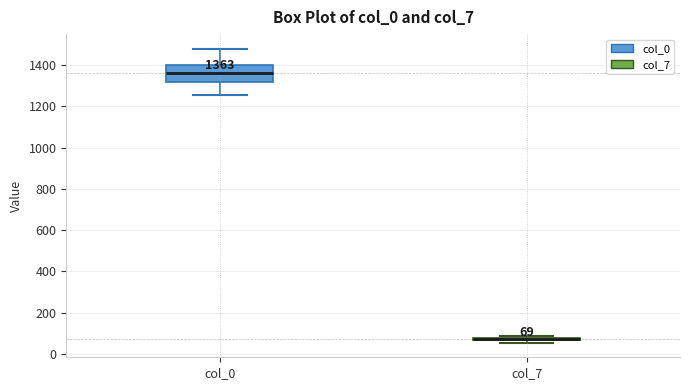

Which box is the tallest, from its lower edge to its upper edge?

col_0